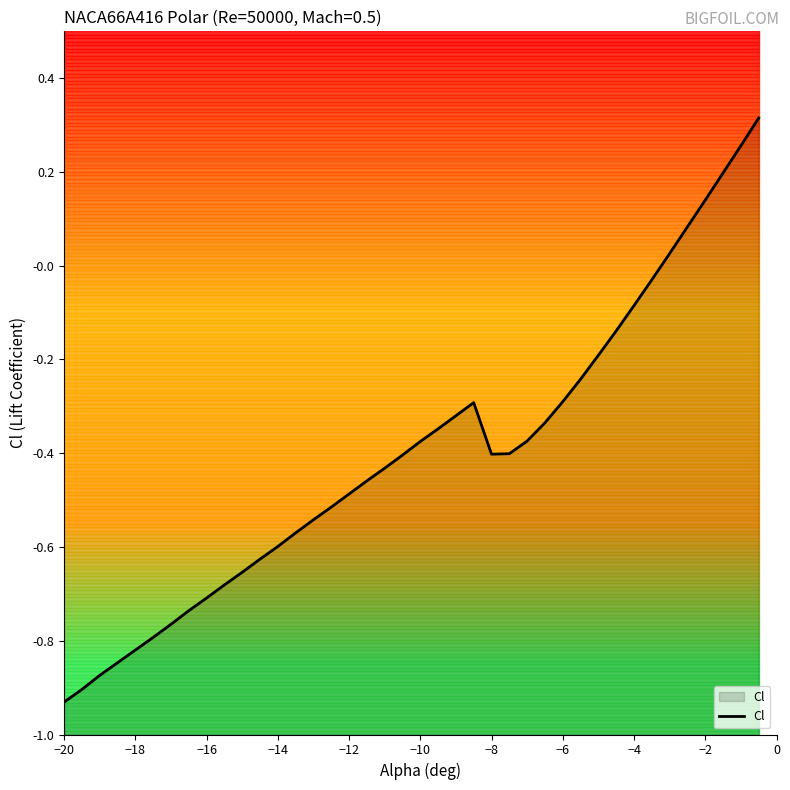

Count the number of values greater than 0.

6